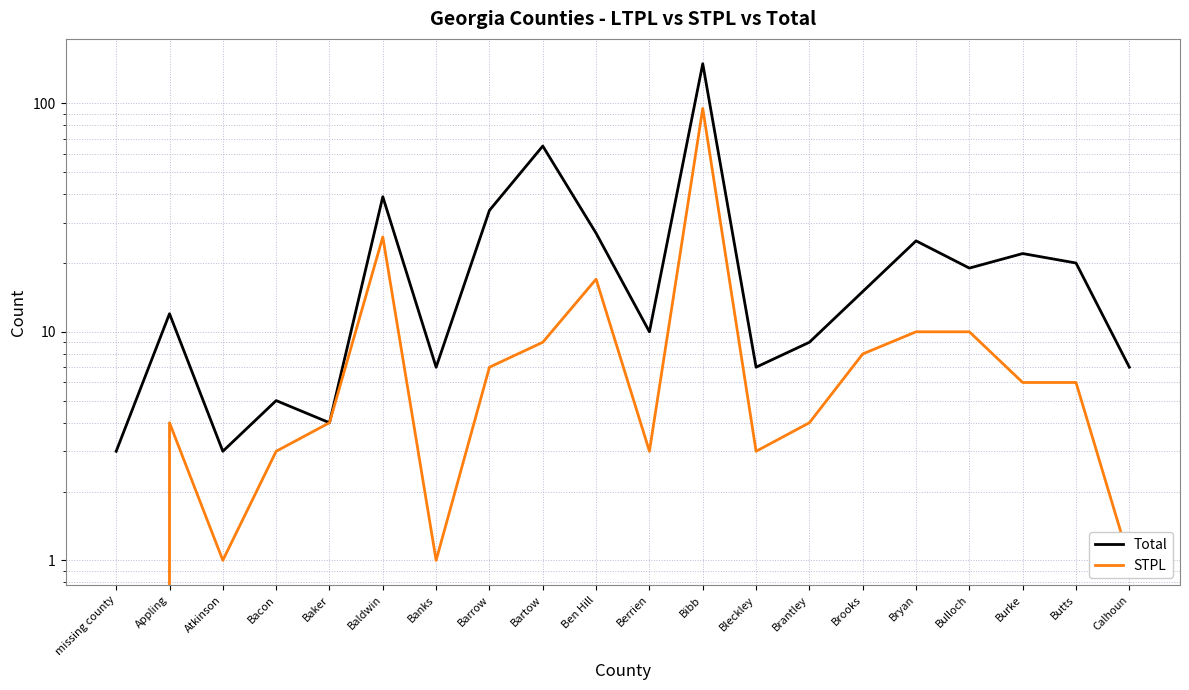

True or false: Total and STPL cross at least once.

False